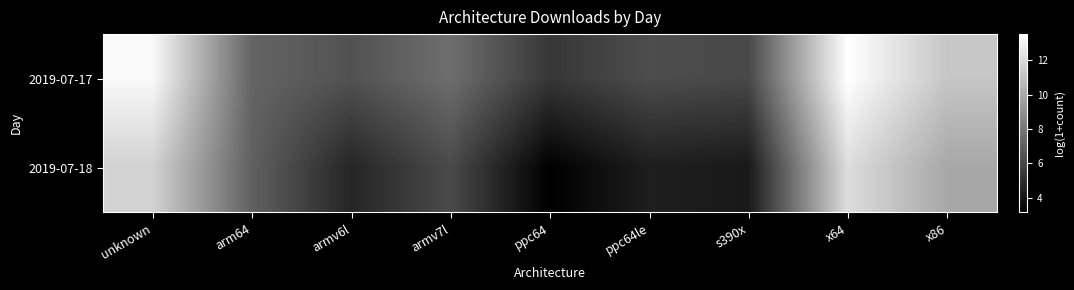

What is the minimum value shown in the chart?

3.1